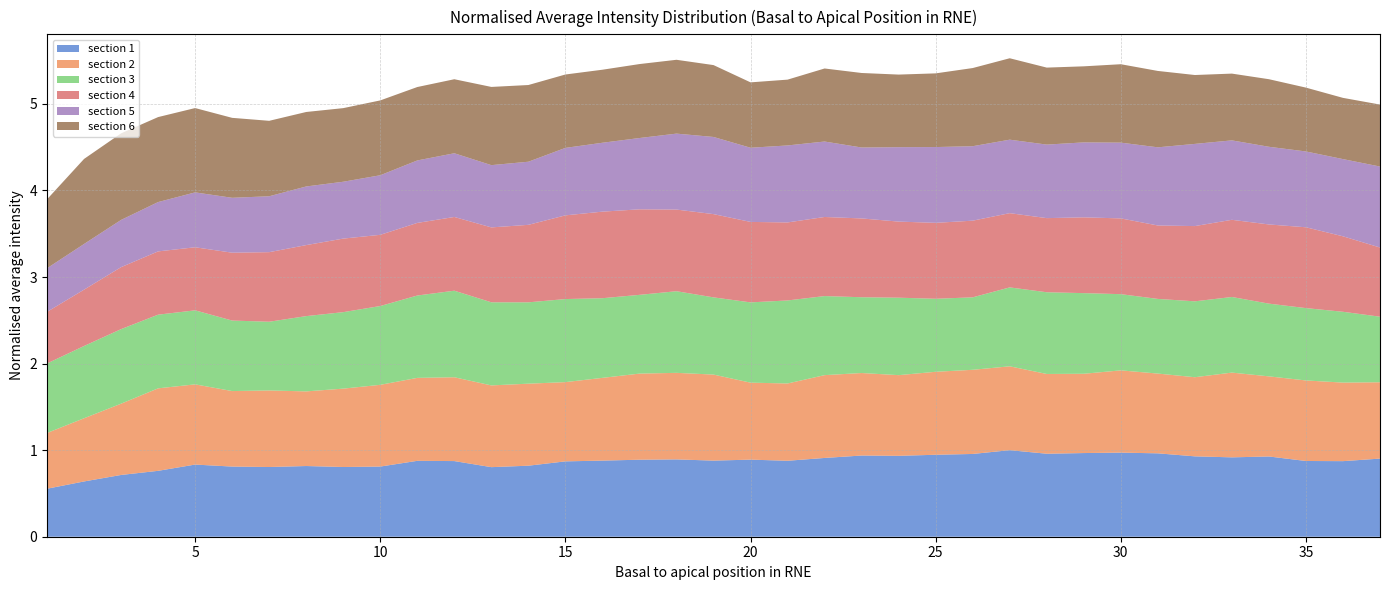

Reading left to right, list all the values displayed in this chart.

section 1: 1=0.6	2=0.6	3=0.7	4=0.8	5=0.8	6=0.8	7=0.8	8=0.8	9=0.8	10=0.8	11=0.9	12=0.9	13=0.8	14=0.8	15=0.9	16=0.9	17=0.9	18=0.9	19=0.9	20=0.9	21=0.9	22=0.9	23=0.9	24=0.9	25=0.9	26=1.0	27=1.0	28=1.0	29=1.0	30=1.0	31=1.0	32=0.9	33=0.9	34=0.9	35=0.9	36=0.9	37=0.9
section 2: 1=0.6	2=0.7	3=0.8	4=1.0	5=0.9	6=0.9	7=0.9	8=0.9	9=0.9	10=0.9	11=1.0	12=1.0	13=0.9	14=0.9	15=0.9	16=1.0	17=1.0	18=1.0	19=1.0	20=0.9	21=0.9	22=1.0	23=1.0	24=0.9	25=1.0	26=1.0	27=1.0	28=0.9	29=0.9	30=1.0	31=0.9	32=0.9	33=1.0	34=0.9	35=0.9	36=0.9	37=0.9
section 3: 1=0.8	2=0.8	3=0.9	4=0.9	5=0.9	6=0.8	7=0.8	8=0.9	9=0.9	10=0.9	11=1.0	12=1.0	13=1.0	14=0.9	15=1.0	16=0.9	17=0.9	18=0.9	19=0.9	20=0.9	21=1.0	22=0.9	23=0.9	24=0.9	25=0.8	26=0.8	27=0.9	28=0.9	29=0.9	30=0.9	31=0.9	32=0.9	33=0.9	34=0.8	35=0.8	36=0.8	37=0.8
section 4: 1=0.6	2=0.7	3=0.7	4=0.7	5=0.7	6=0.8	7=0.8	8=0.8	9=0.8	10=0.8	11=0.8	12=0.9	13=0.9	14=0.9	15=1.0	16=1.0	17=1.0	18=0.9	19=1.0	20=0.9	21=0.9	22=0.9	23=0.9	24=0.9	25=0.9	26=0.9	27=0.9	28=0.9	29=0.9	30=0.9	31=0.8	32=0.9	33=0.9	34=0.9	35=0.9	36=0.9	37=0.8
section 5: 1=0.5	2=0.5	3=0.5	4=0.6	5=0.6	6=0.6	7=0.6	8=0.7	9=0.7	10=0.7	11=0.7	12=0.7	13=0.7	14=0.7	15=0.8	16=0.8	17=0.8	18=0.9	19=0.9	20=0.9	21=0.9	22=0.9	23=0.8	24=0.9	25=0.9	26=0.9	27=0.8	28=0.8	29=0.9	30=0.9	31=0.9	32=0.9	33=0.9	34=0.9	35=0.9	36=0.9	37=0.9
section 6: 1=0.8	2=1.0	3=1.0	4=1.0	5=1.0	6=0.9	7=0.9	8=0.9	9=0.9	10=0.9	11=0.8	12=0.9	13=0.9	14=0.9	15=0.8	16=0.8	17=0.9	18=0.9	19=0.8	20=0.8	21=0.8	22=0.8	23=0.9	24=0.8	25=0.9	26=0.9	27=0.9	28=0.9	29=0.9	30=0.9	31=0.9	32=0.8	33=0.8	34=0.8	35=0.7	36=0.7	37=0.7